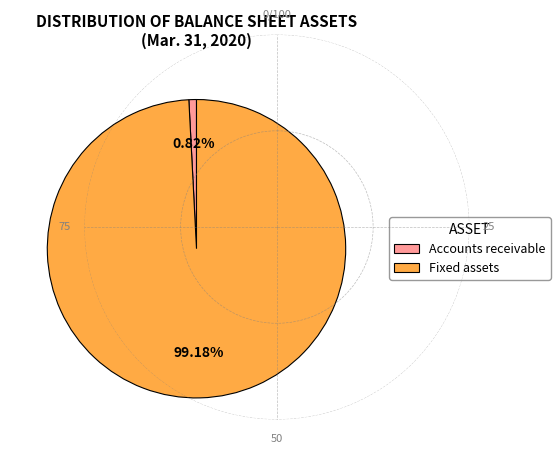

Is it true that Accounts receivable is 1% of the pie?

True